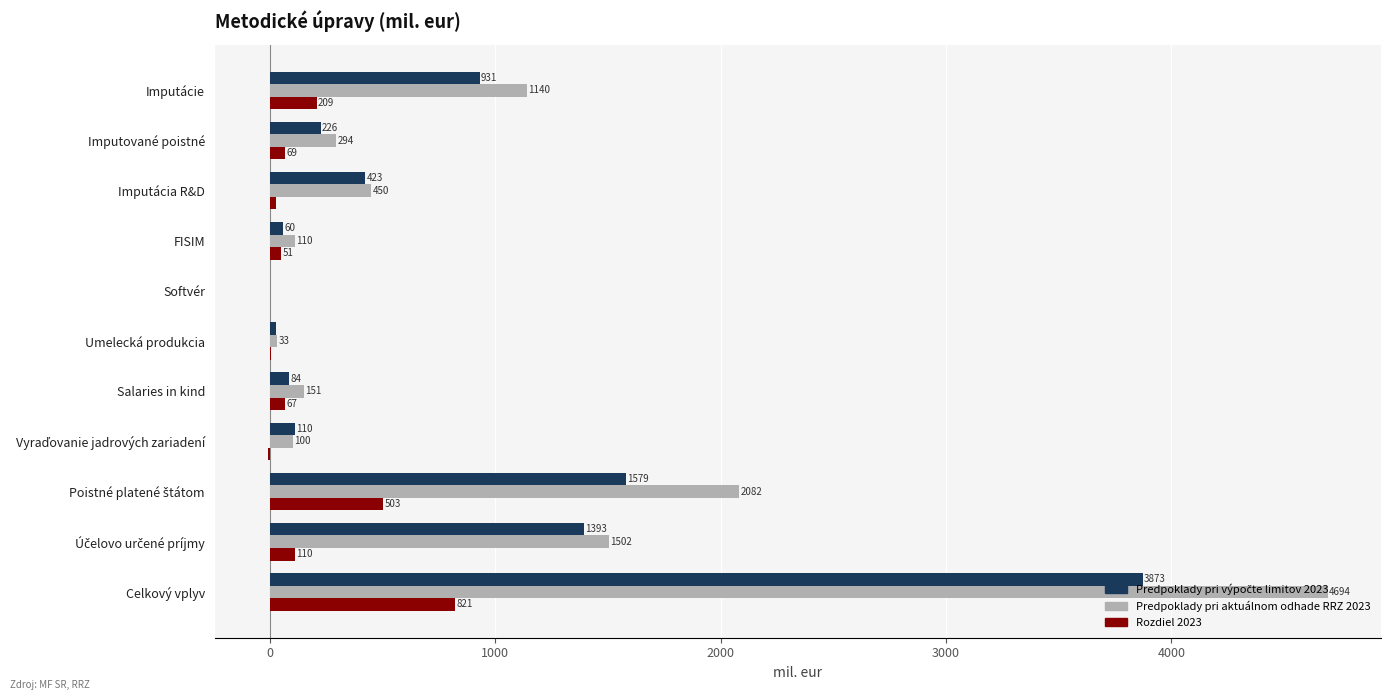

What is the sum of all Rozdiel 2023 values?

1851.7